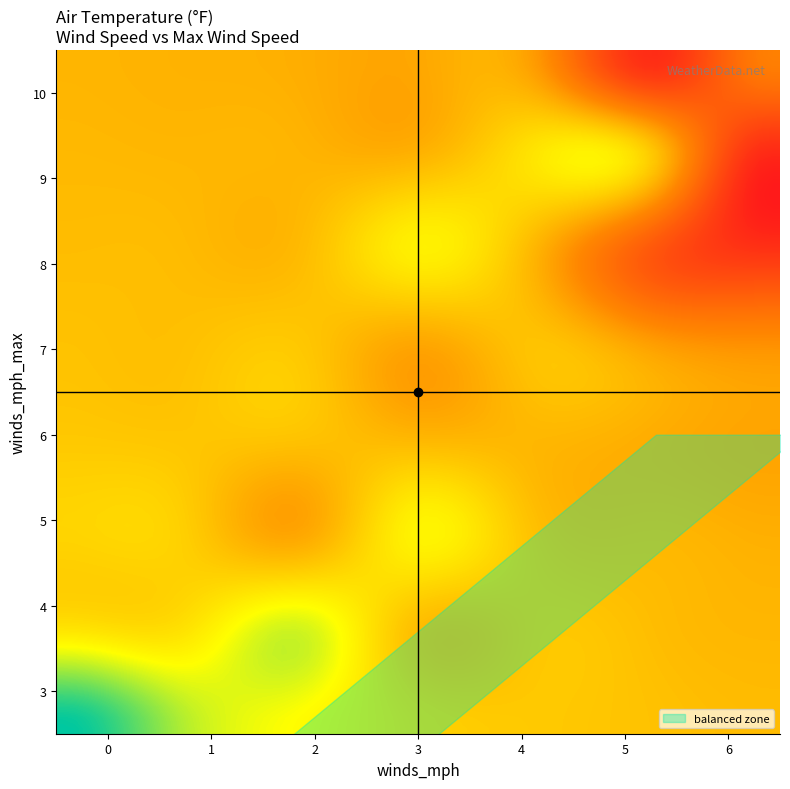

At how many categories does at least one series exceed 17?

1